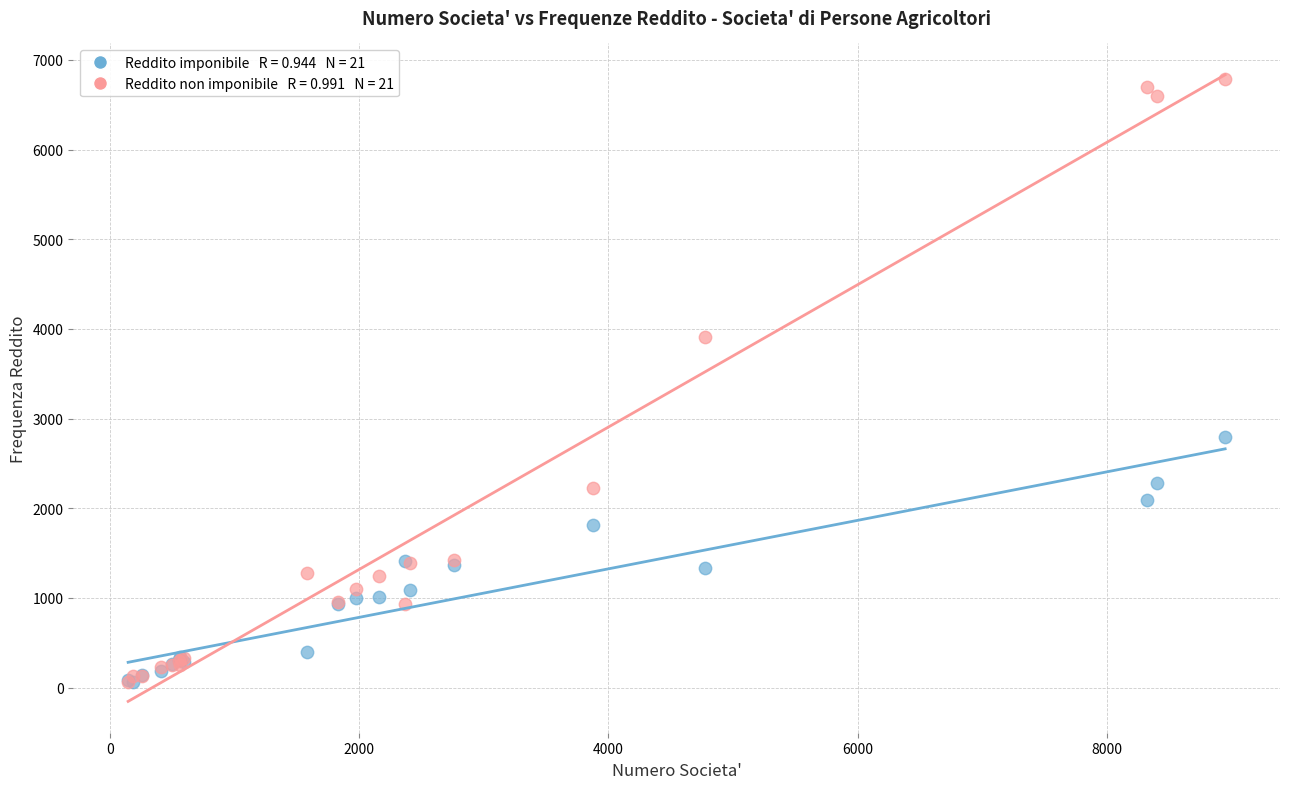

Across all series, what Y value is closest to 3421?

3906